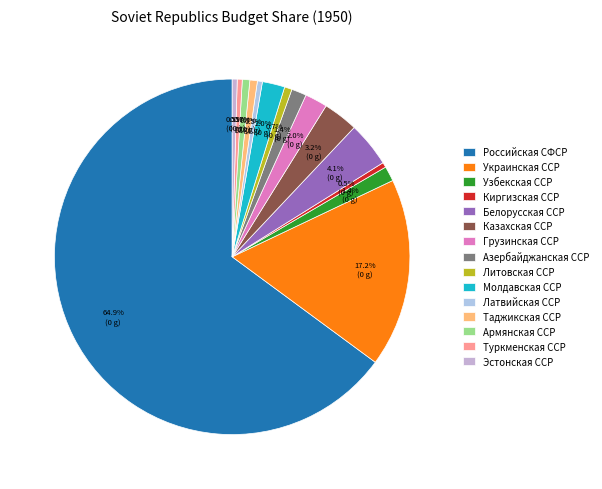

Between Литовская ССР and Казахская ССР, which is larger?

Казахская ССР